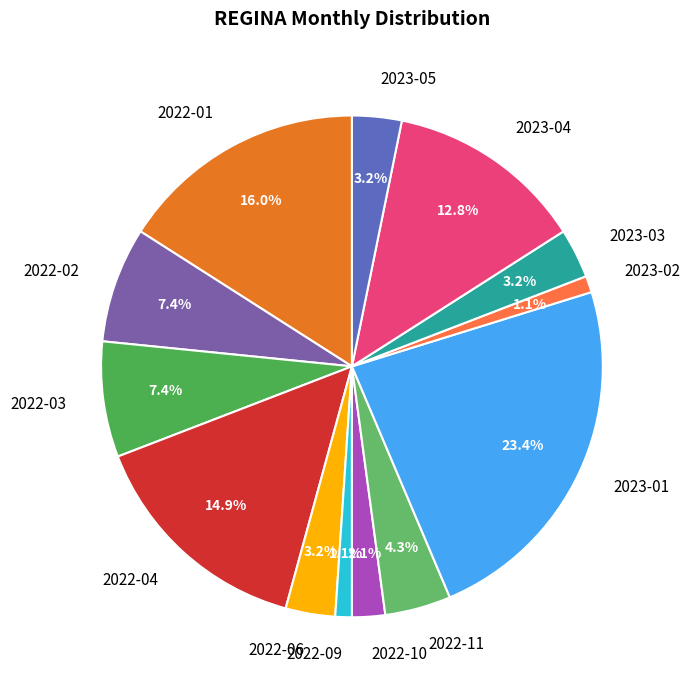

Which has a higher value, 2022-03 or 2022-06?

2022-03